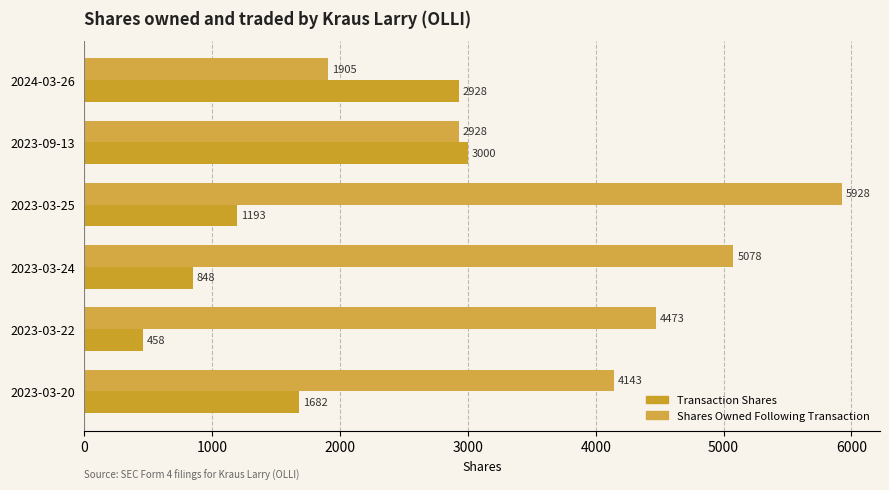

Rank the series by their average value, from highest to lowest.

Shares Owned Following Transaction, Transaction Shares